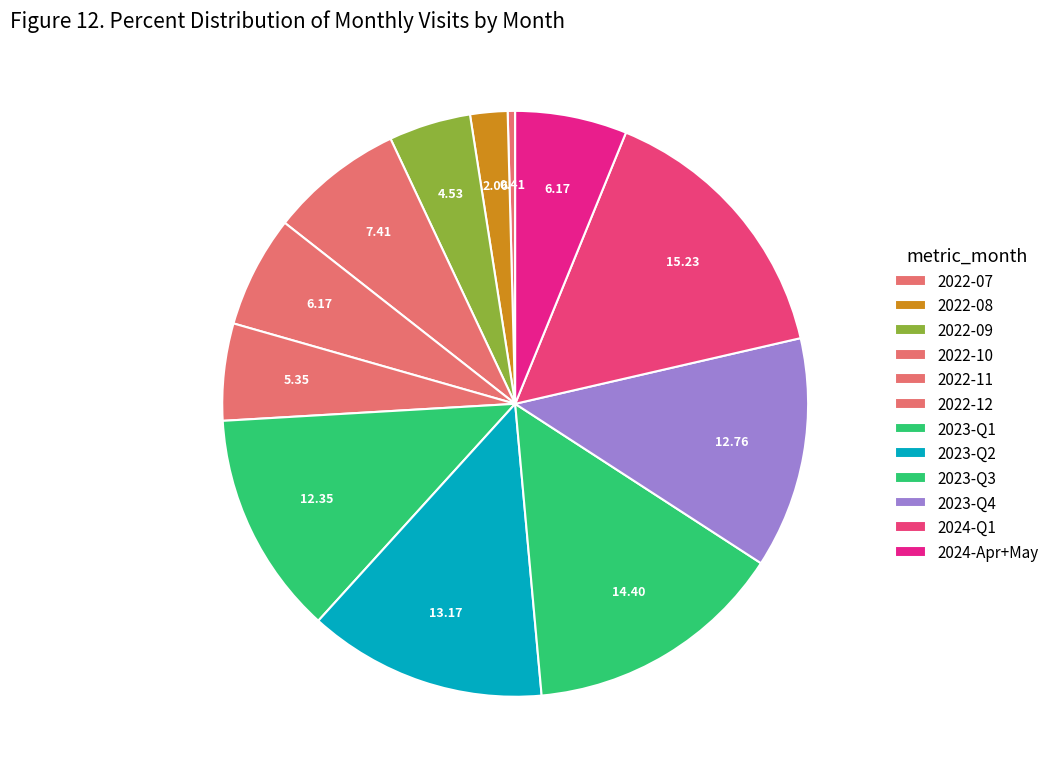

Which category has the smallest portion of the pie?

2022-07